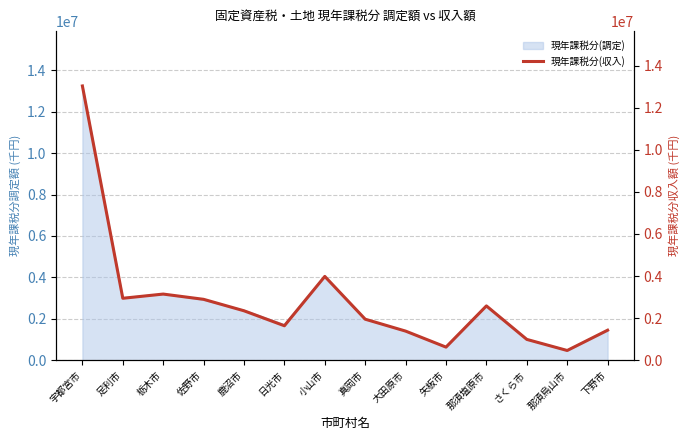

Is it true that the value at 大田原市 is 1381944?

True